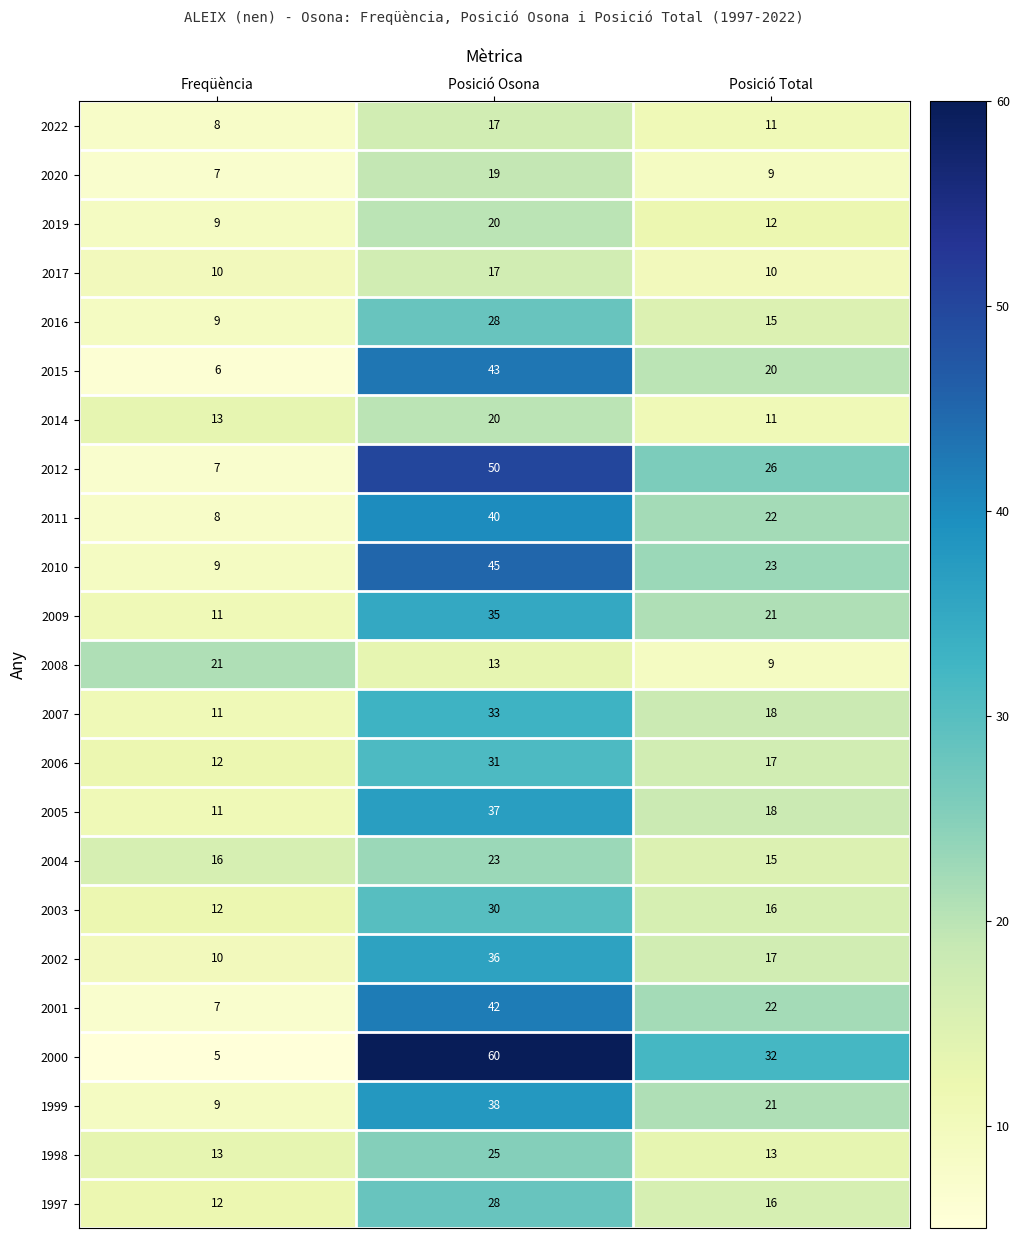

At which label is 2020 closest to 13?

Posició Total